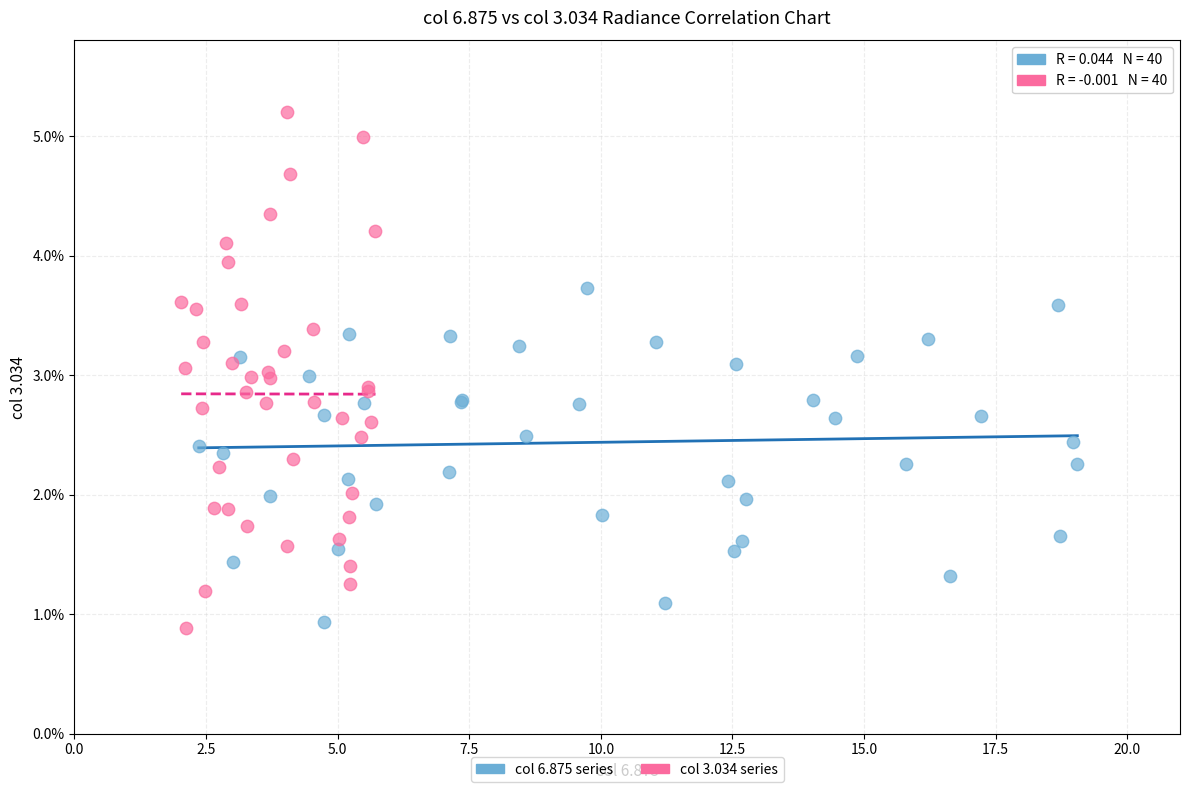

Which series has the largest Y range (max minus min)?

col 3.034 series